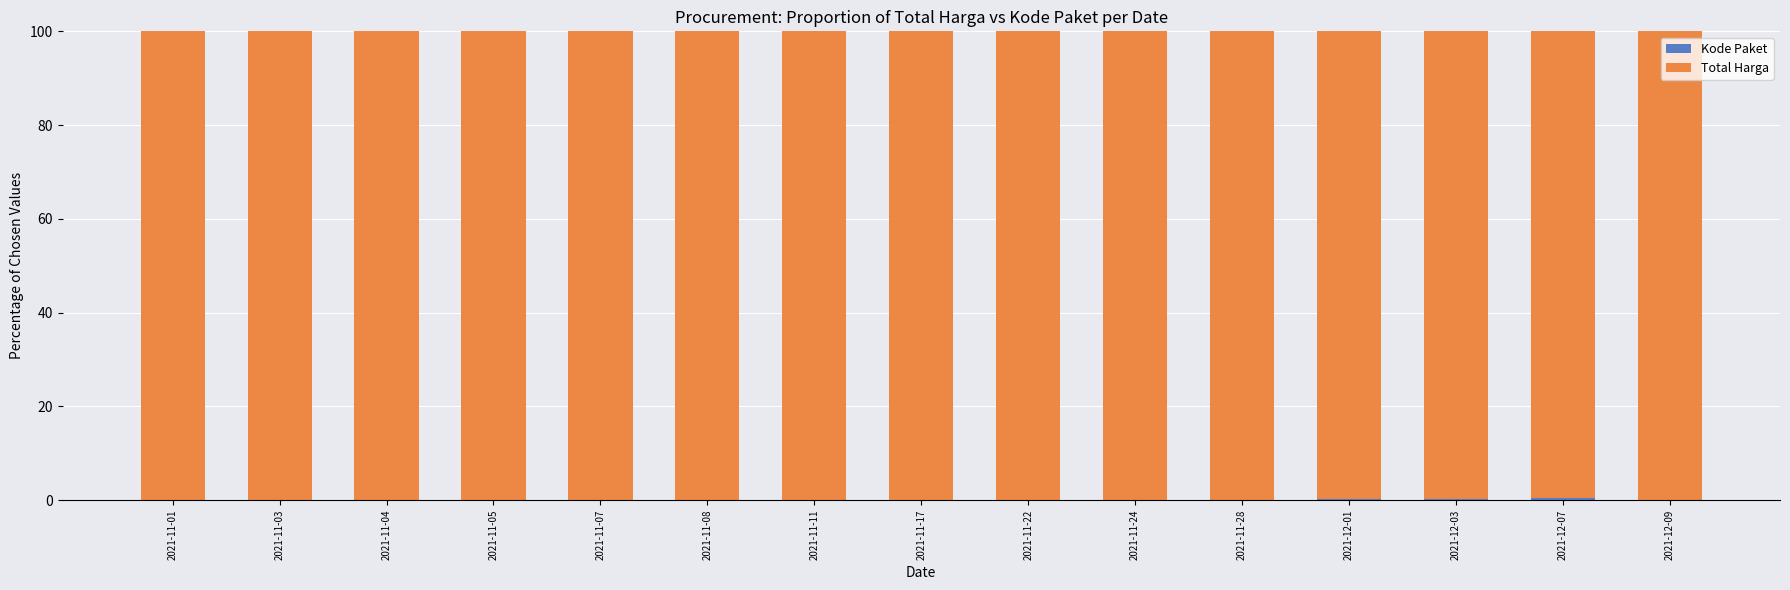

What is the total value across all series at 2021-11-03?

100.0